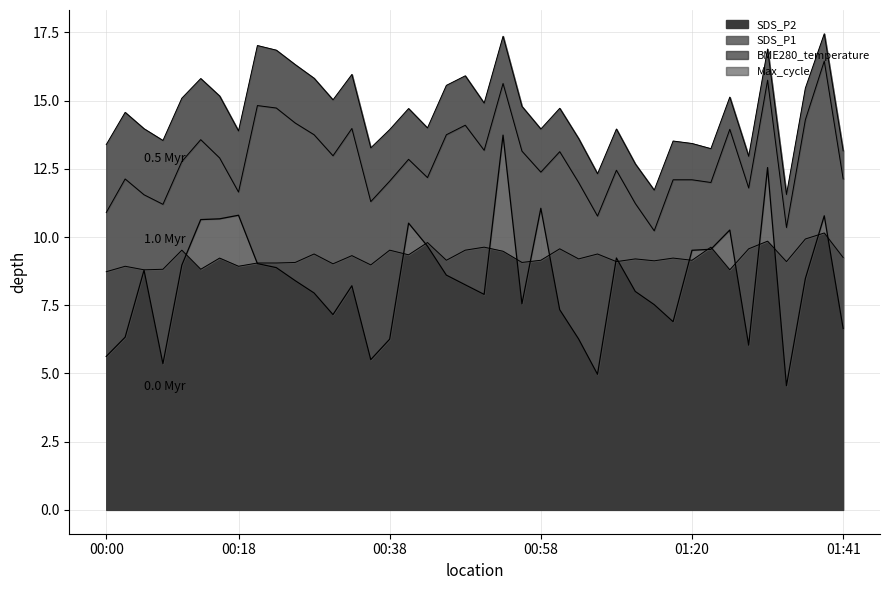

At which category is the sum across all series the highest?

01:38